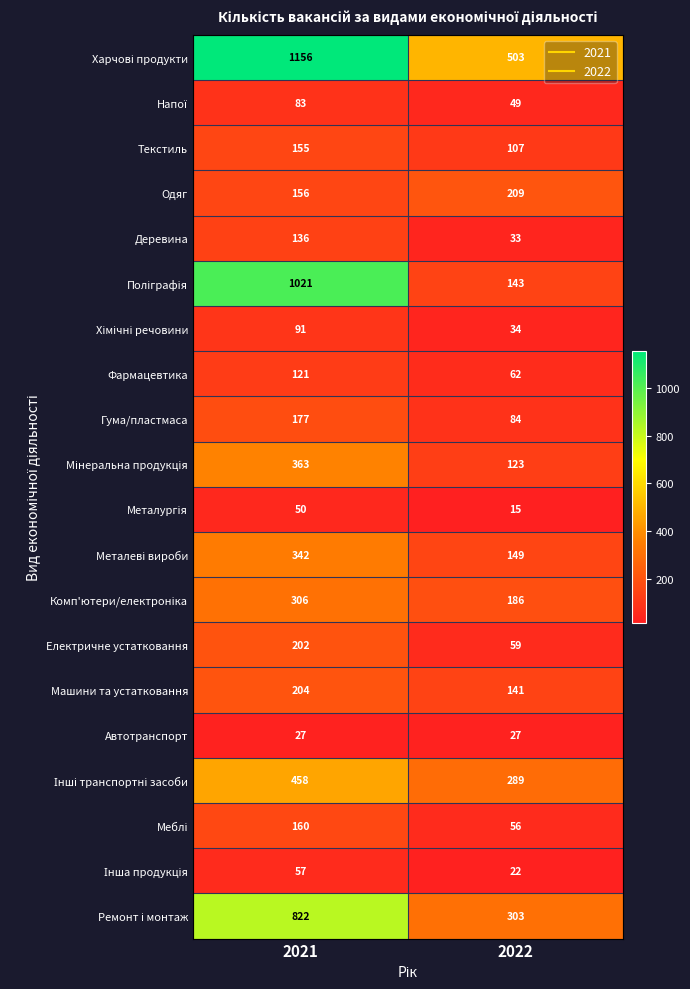

What is the spread (max minus min) of values at 2022?

488